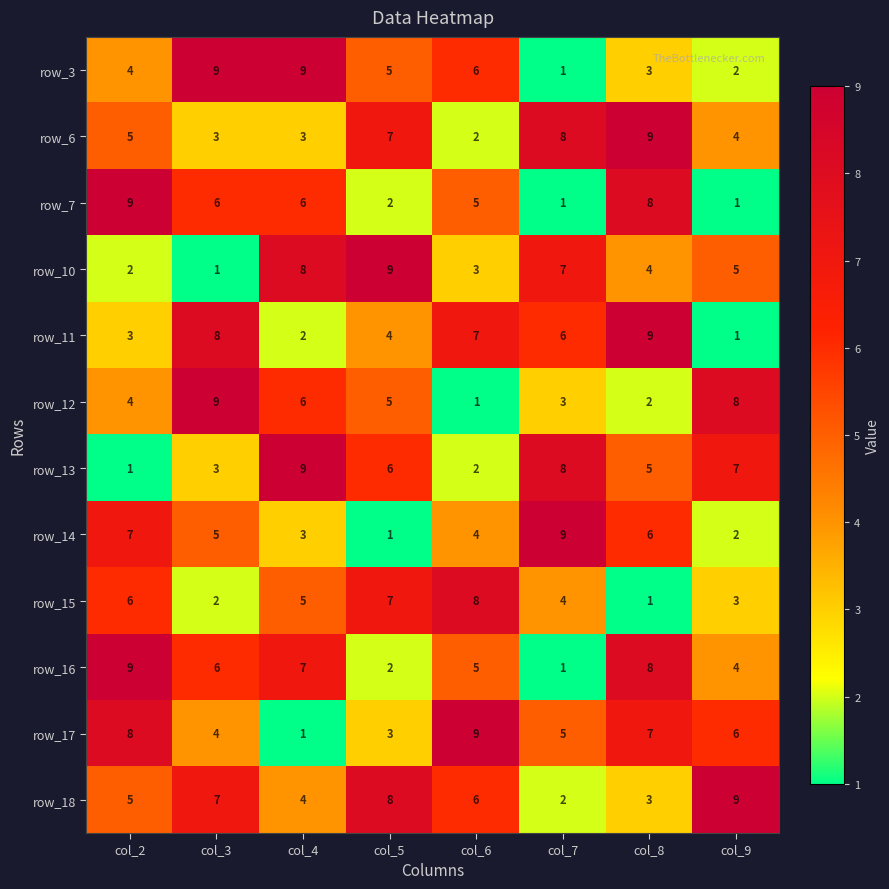

What value does the row_3 series have at col_2?

4